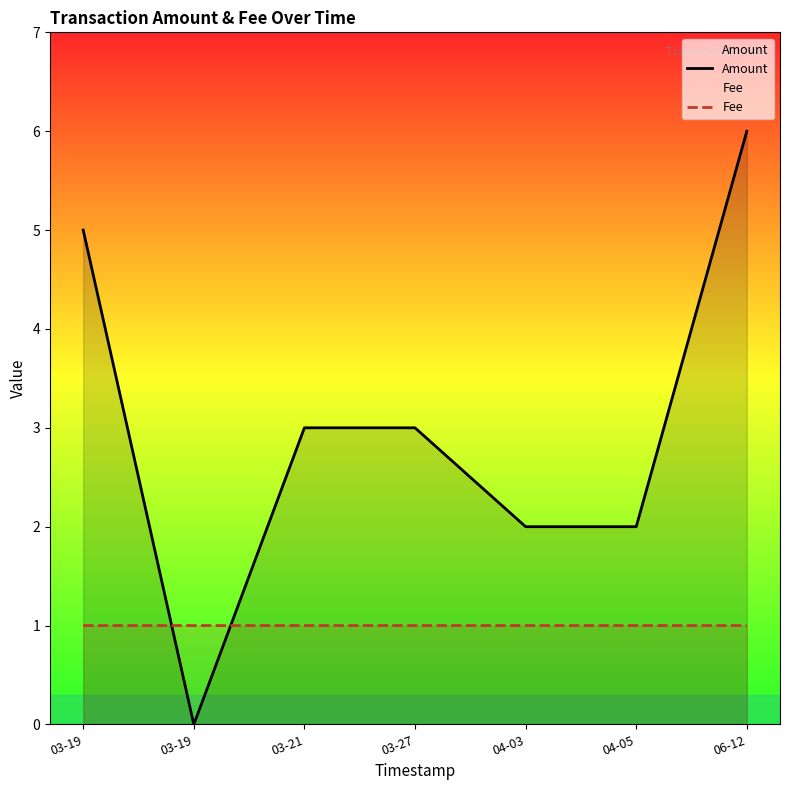

At which category is the sum across all series the highest?

06-12